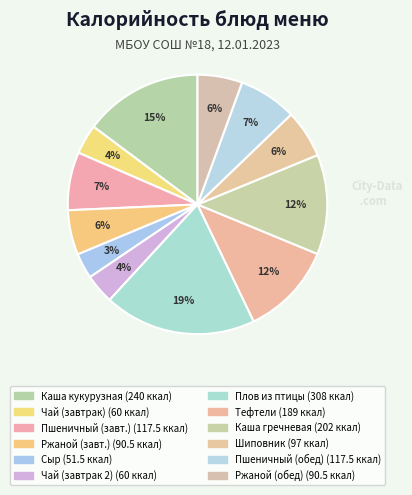

Which category has the smallest portion of the pie?

Сыр порциями